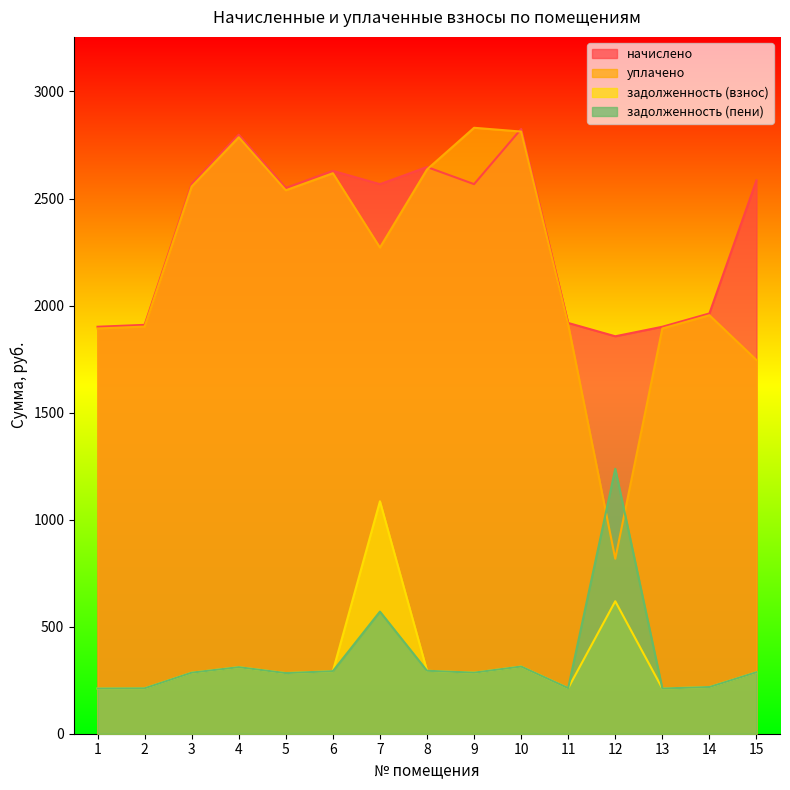

Reading left to right, extract all data points from this chart.

начислено: 1=1901.0	2=1909.9	3=2567.2	4=2798.2	5=2549.4	6=2629.3	7=2567.2	8=2647.2	9=2567.2	10=2824.8	11=1918.7	12=1856.5	13=1901.0	14=1963.2	15=2585.0
уплачено: 1=1892.8	2=1901.7	3=2556.2	4=2786.2	5=2538.5	6=2618.1	7=2270.9	8=2635.8	9=2830.4	10=2812.7	11=1910.5	12=817.2	13=1892.8	14=1954.8	15=1745.4
задолженность (взнос): 1=211.2	2=212.2	3=285.2	4=310.9	5=283.3	6=292.1	7=1085.7	8=294.1	9=285.2	10=313.9	11=213.2	12=618.8	13=211.2	14=218.1	15=287.2
задолженность (пени): 1=211.2	2=212.2	3=285.2	4=310.9	5=283.3	6=292.1	7=570.5	8=294.1	9=285.2	10=313.9	11=213.2	12=1237.7	13=211.2	14=218.1	15=287.2